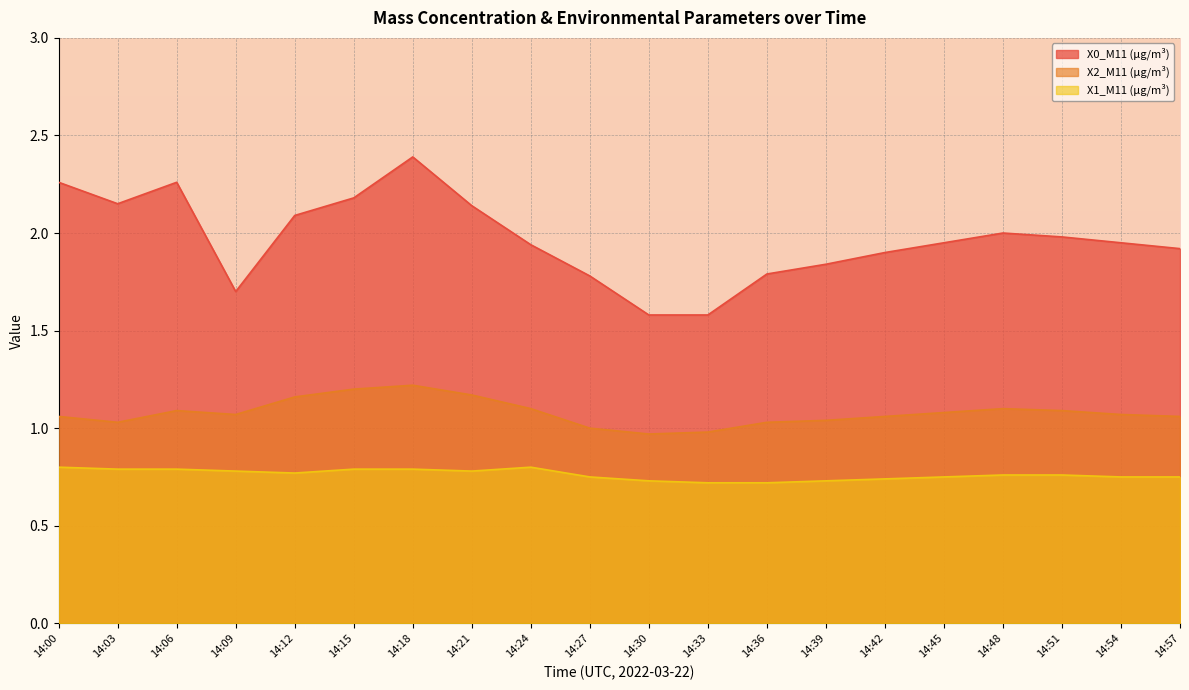

How many values in the X2_M11 (μg/m³) series exceed 1?

17